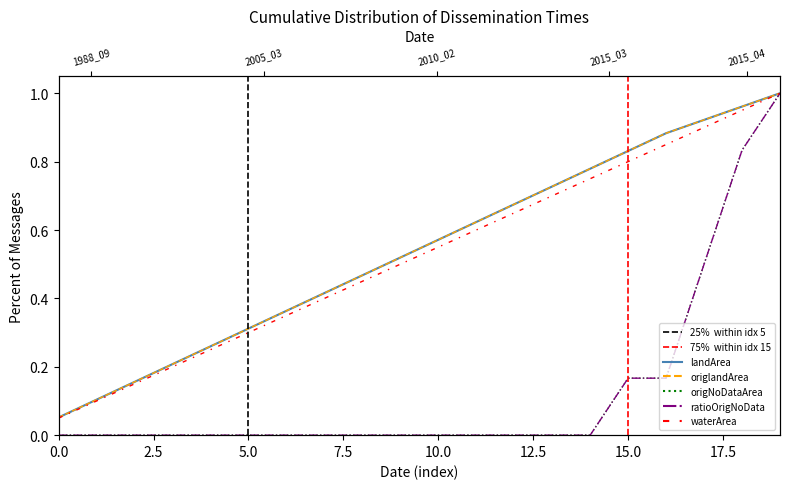

What is the label of the 15th point from the left?

14